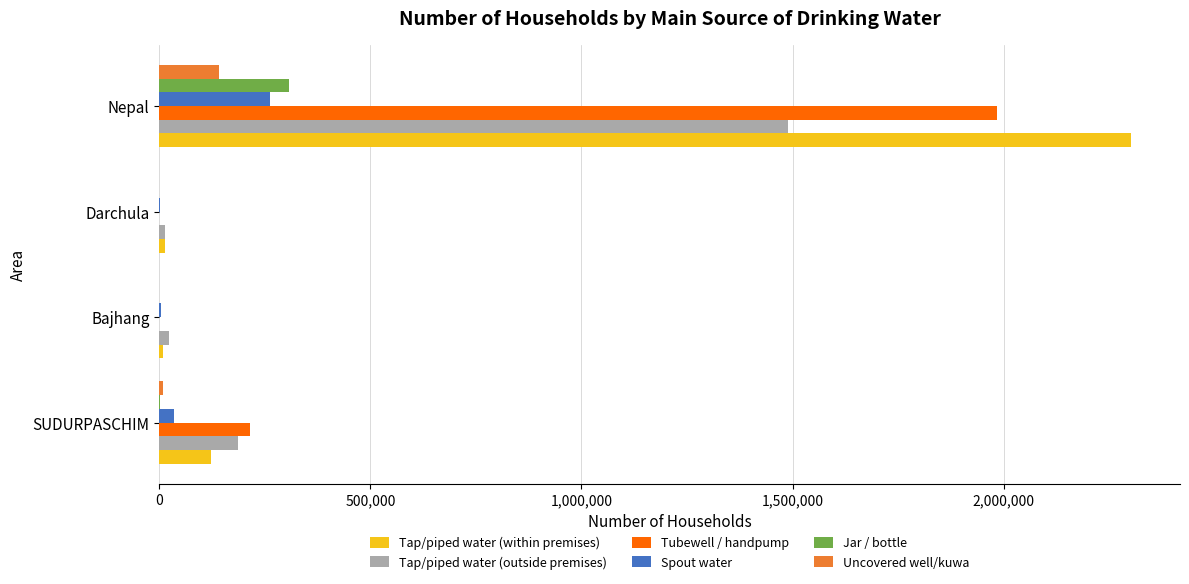

What is the total value across all series at Nepal?

6488582